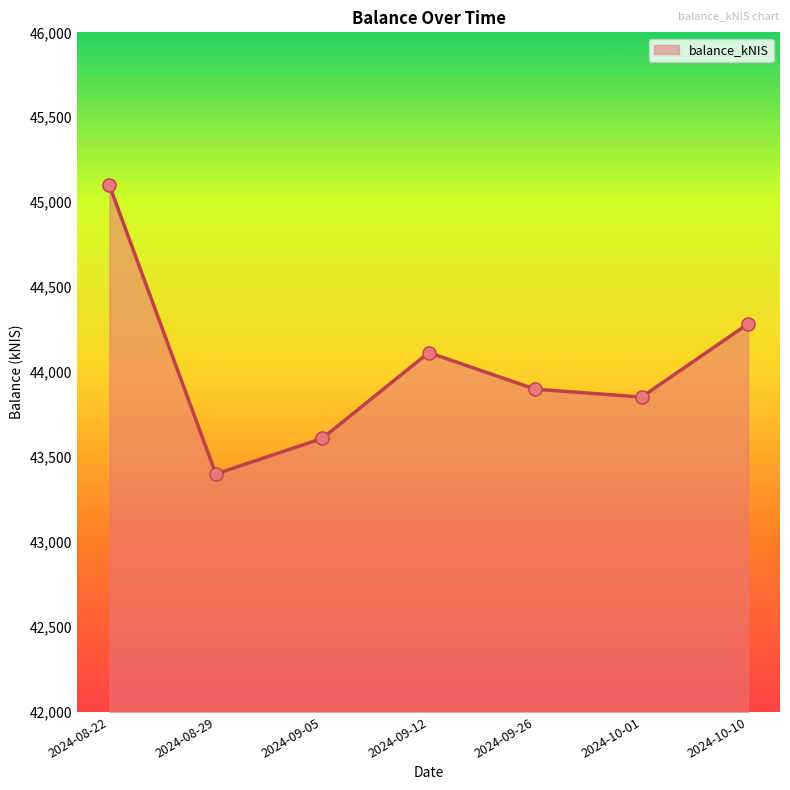

Between 2024-08-22 and 2024-09-26, which is larger?

2024-08-22